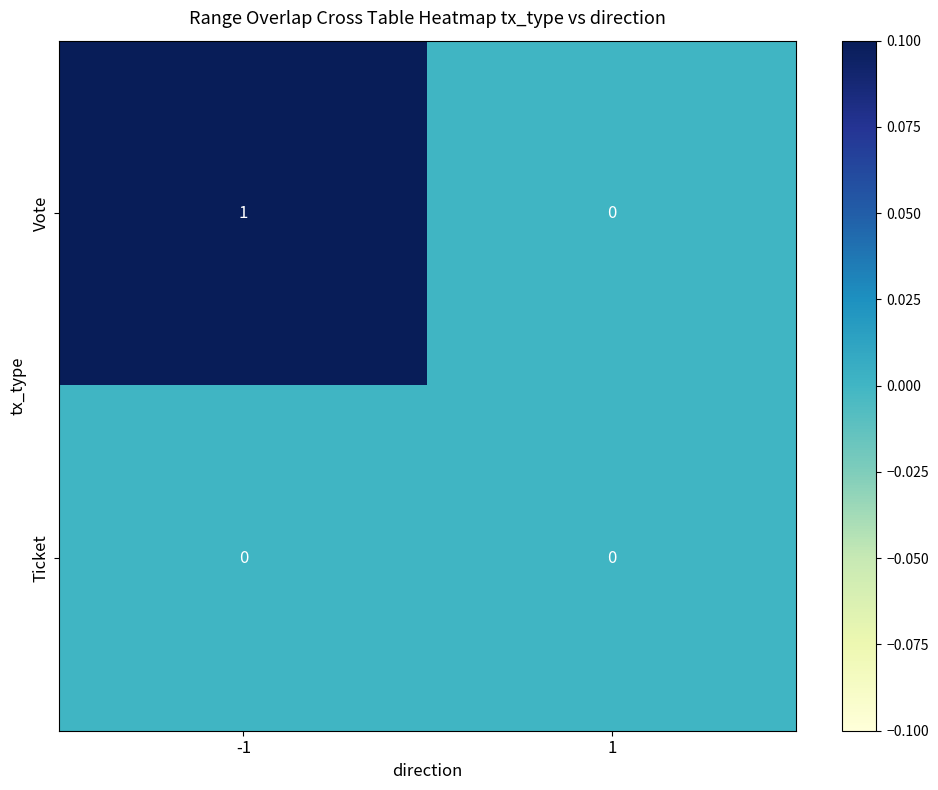

How many distinct data groups are displayed?

2